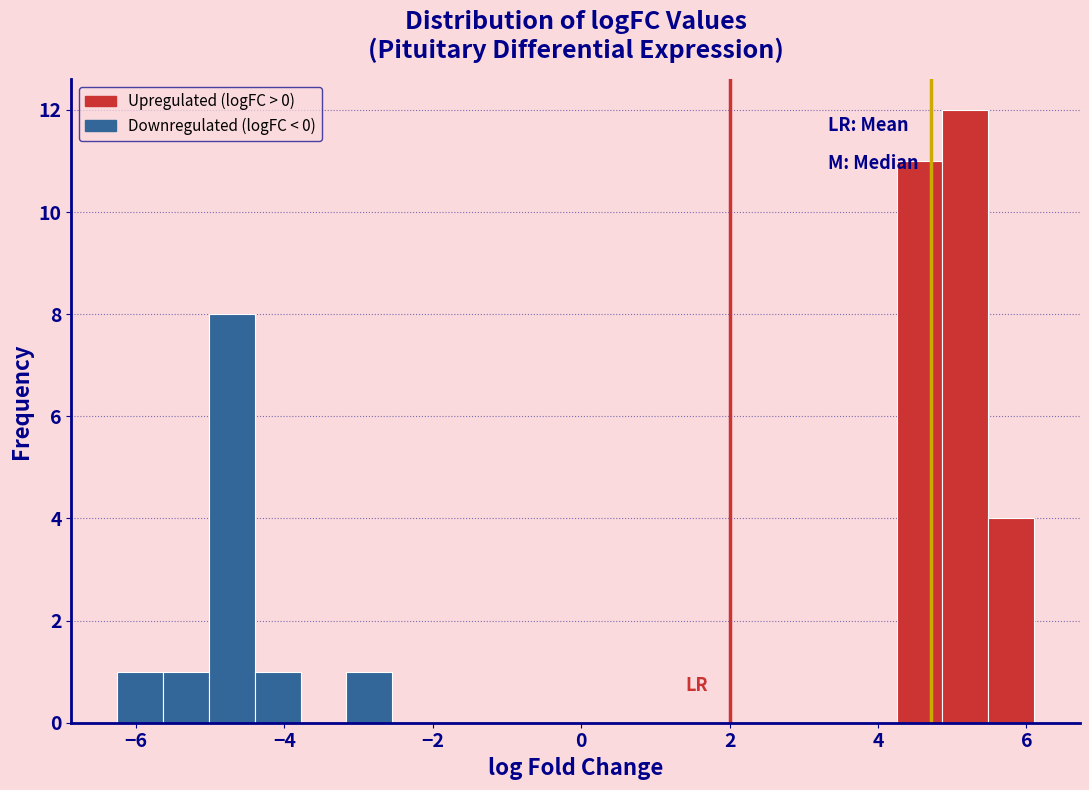

Around what value on the x-axis is the tallest bar? Give the approximate position of its centre, as read against the axis.

5.2